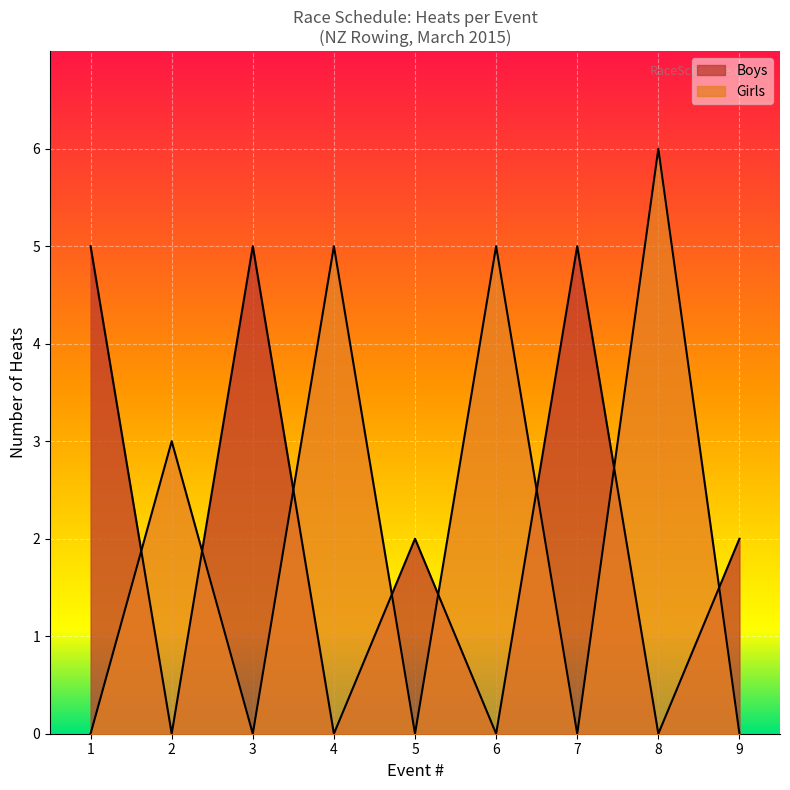

True or false: Girls and Boys cross at least once.

True